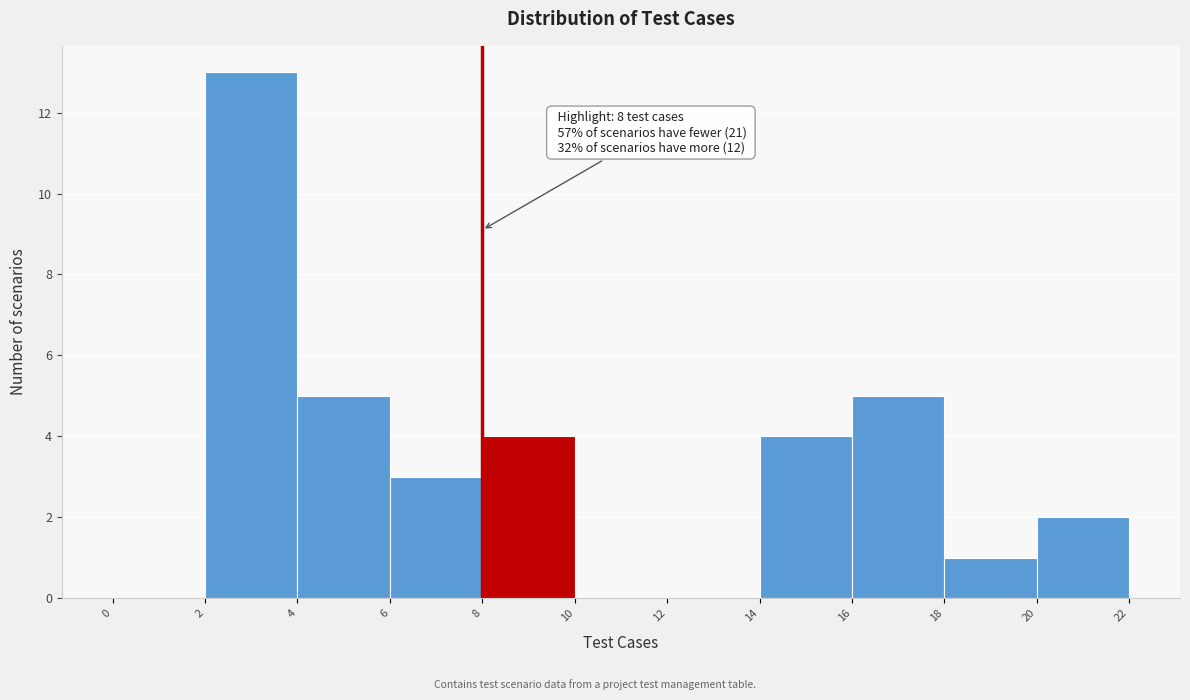

Over which range of the x-axis is the bar tallest?

2 to 4